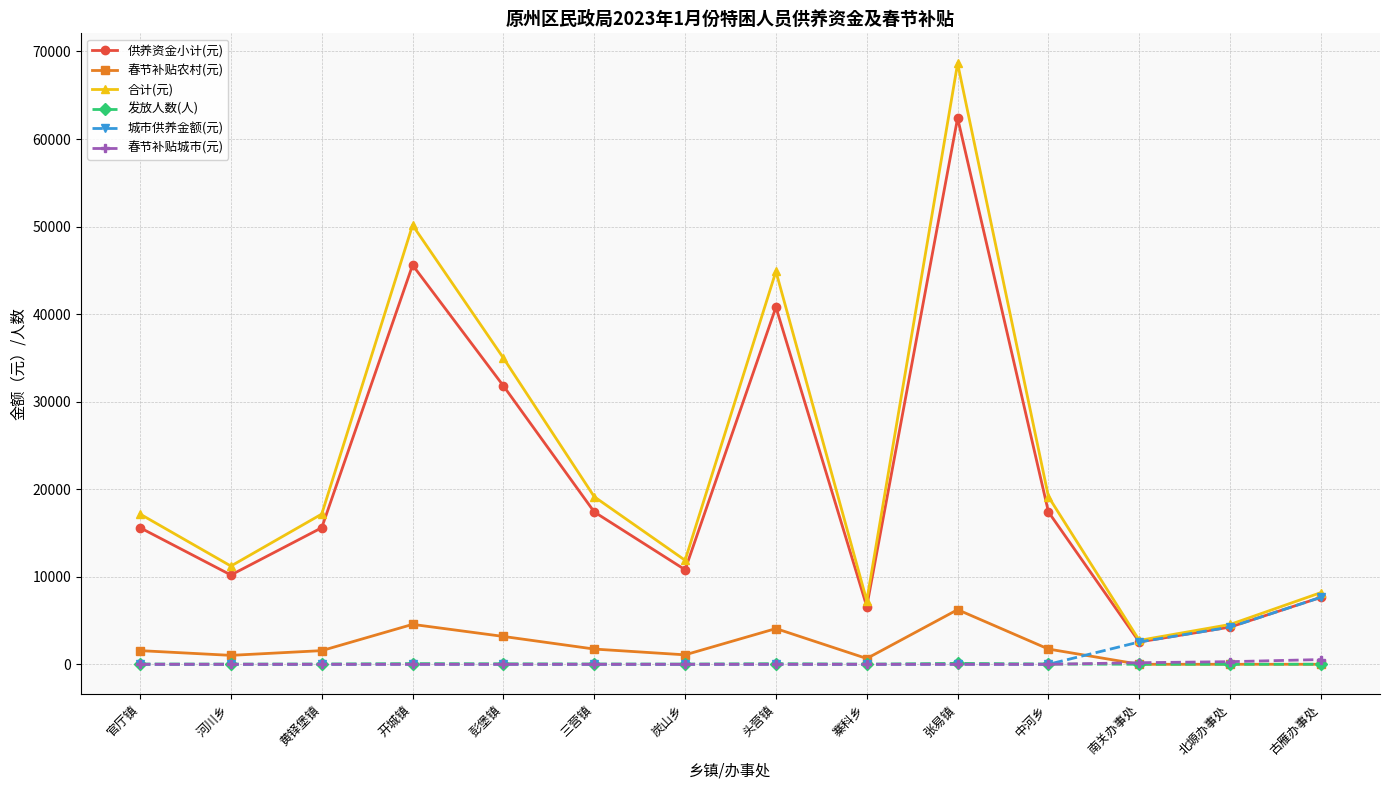

In 合计(元), how many points are higher than both neighbors (excluding endpoints)?

3